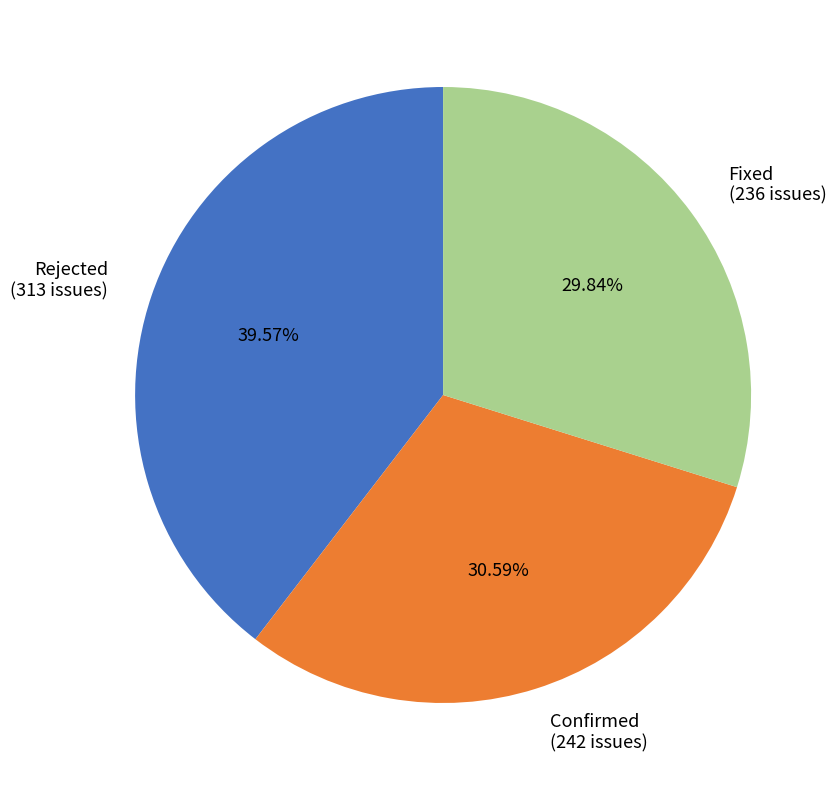

What is the smallest slice in the pie chart?

Fixed